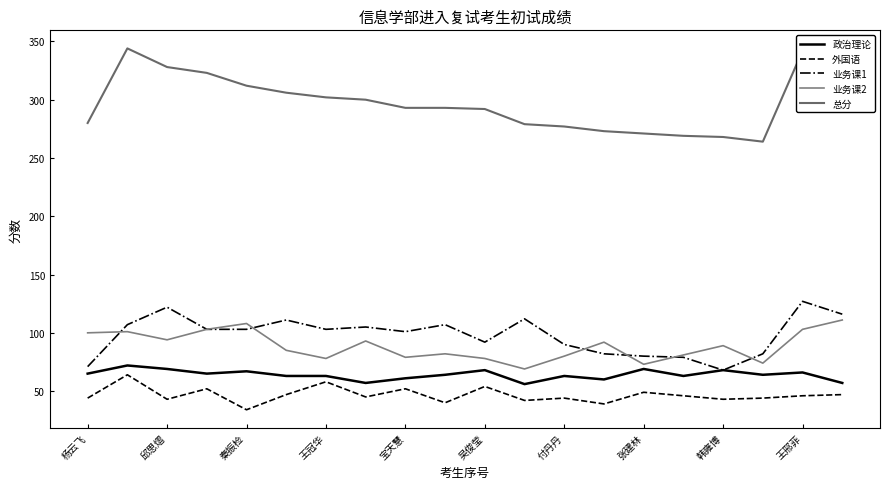

In 业务课2, how many points are lower than both neighbors (excluding endpoints)?

6